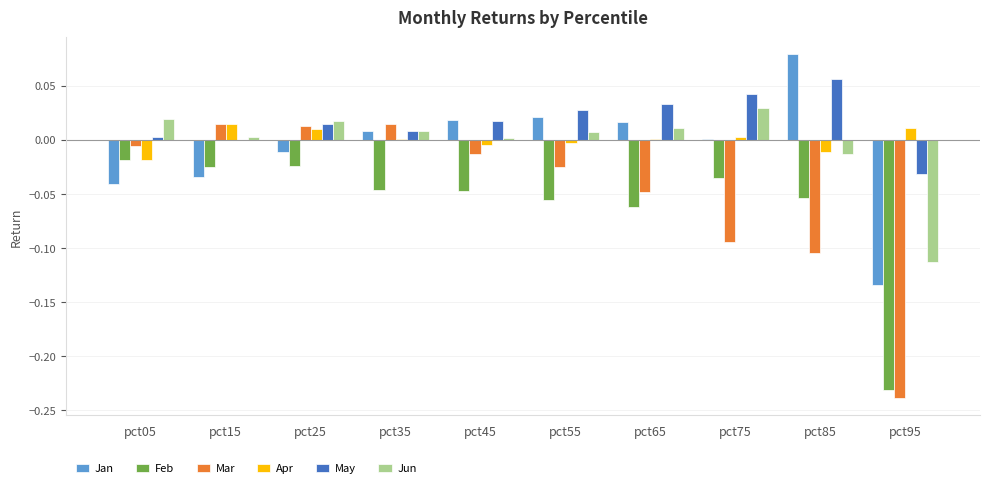

Which series has the largest total across all categories?

May